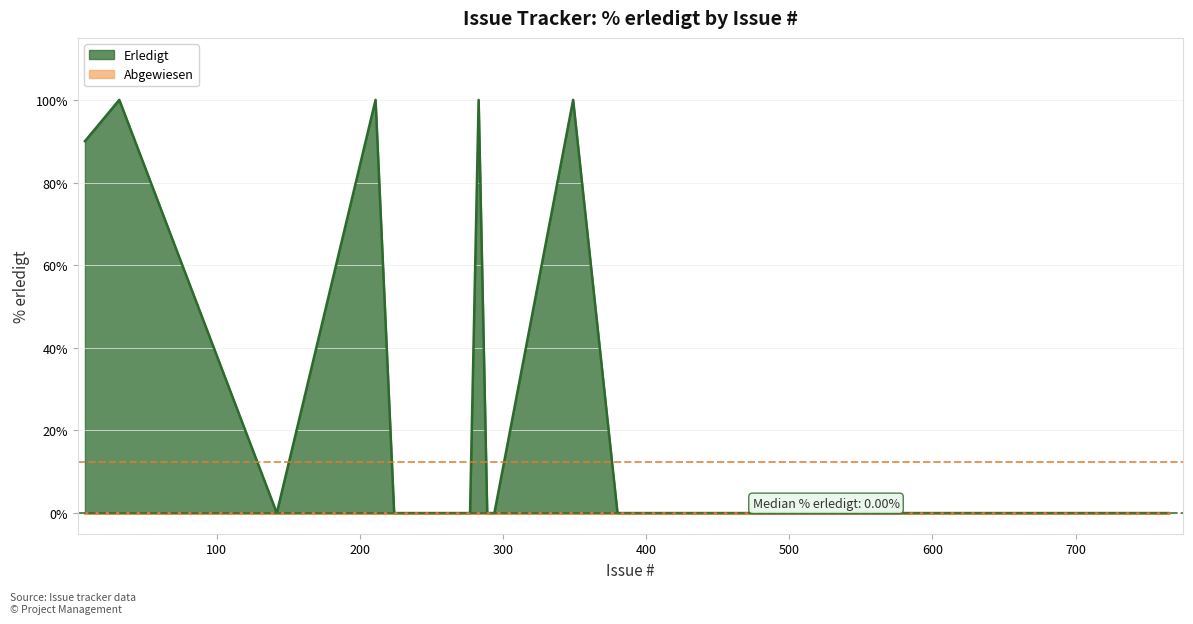

Which label corresponds to the smallest value in the chart?

142